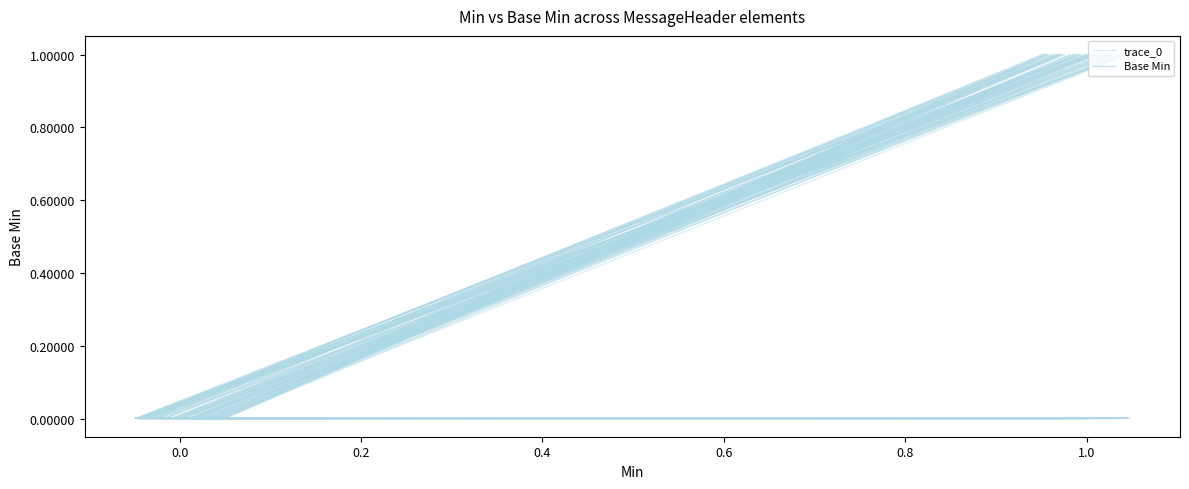

Which category has the highest value across all series?

1.0